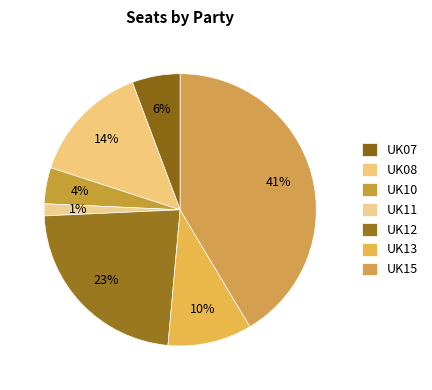

Combined, what portion of the pie is UK10 and UK12?

27.1%